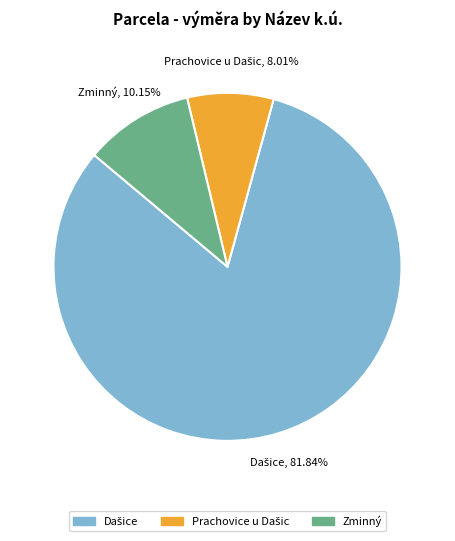

Is there any slice that represents more than half of the pie?

Yes